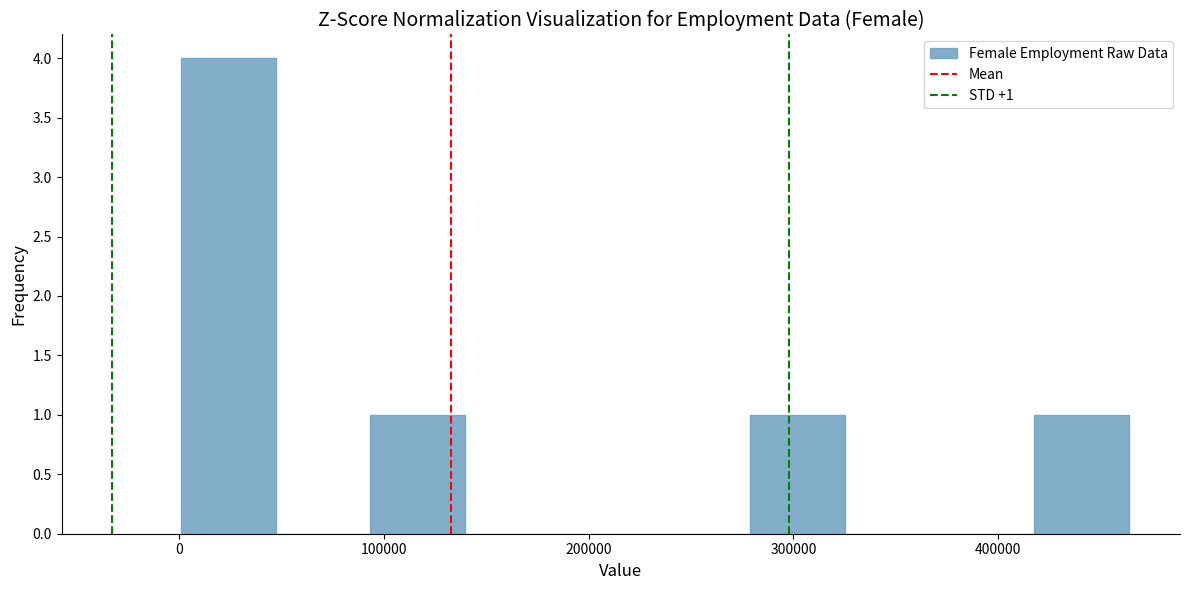

Which range on the x-axis has the tallest bar?

0 to 50000